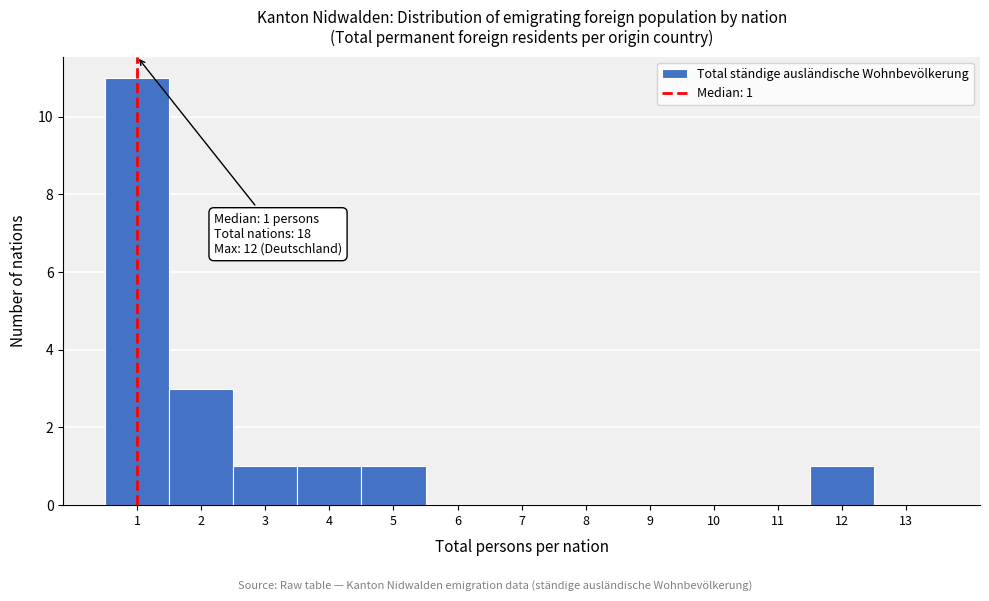

Over which range of the x-axis is the bar tallest?

0.5 to 1.5